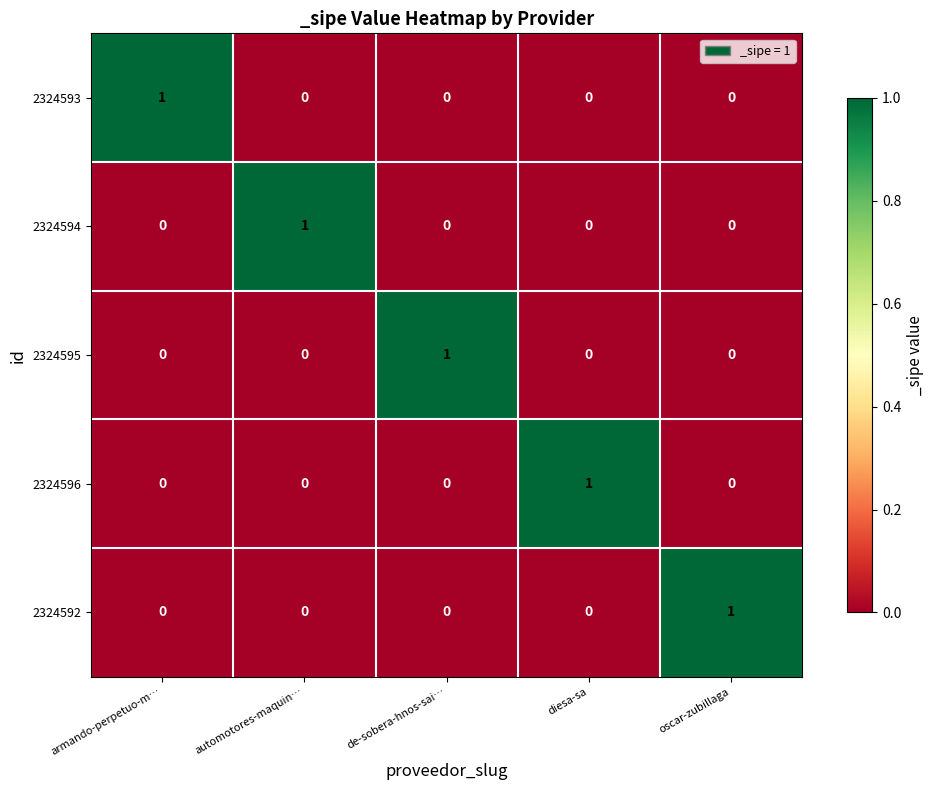

Is the value of 2324594 at de-sobera-hnos-sai… greater than the value of 2324593 at armando-perpetuo-m…?

No